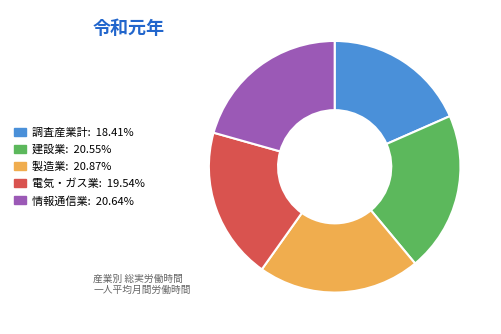

Approximately how many times larger is the value at 調査産業計 compared to 情報通信業?

0.9